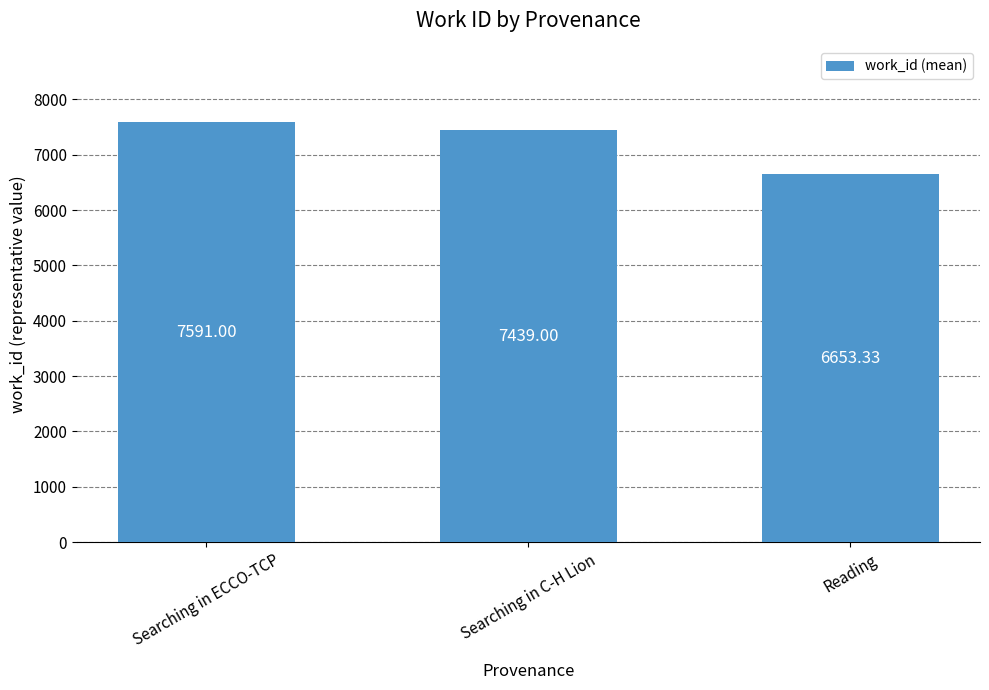

List the labels in order of value, smallest first.

Reading, Searching in C-H Lion, Searching in ECCO-TCP